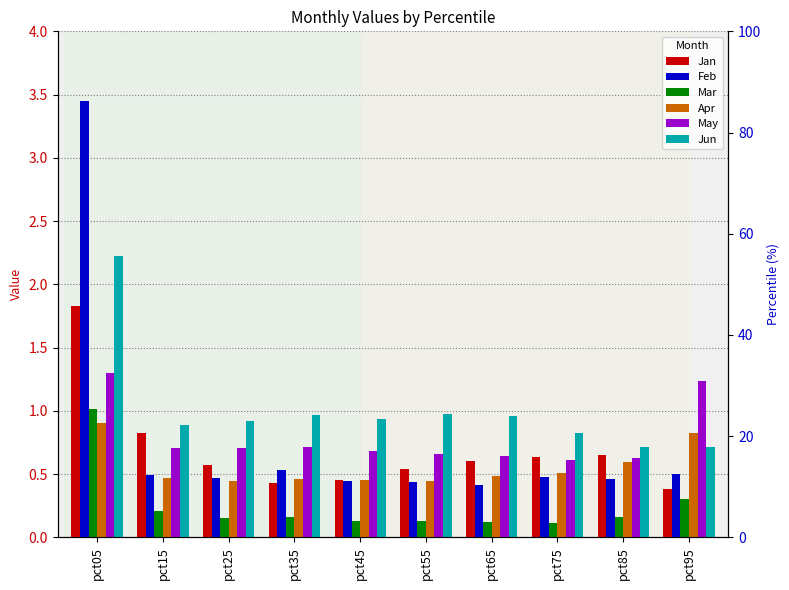

How many bars are there in total?

60